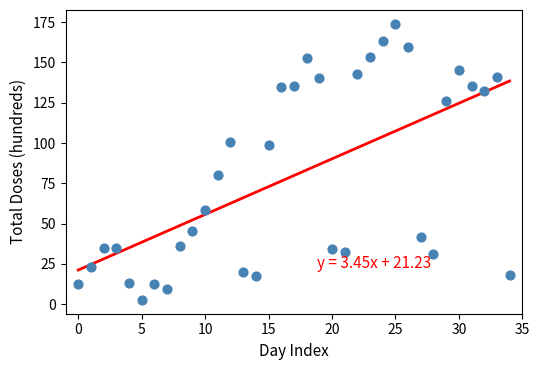

What is the range of Y values (max minus min)?

171.3